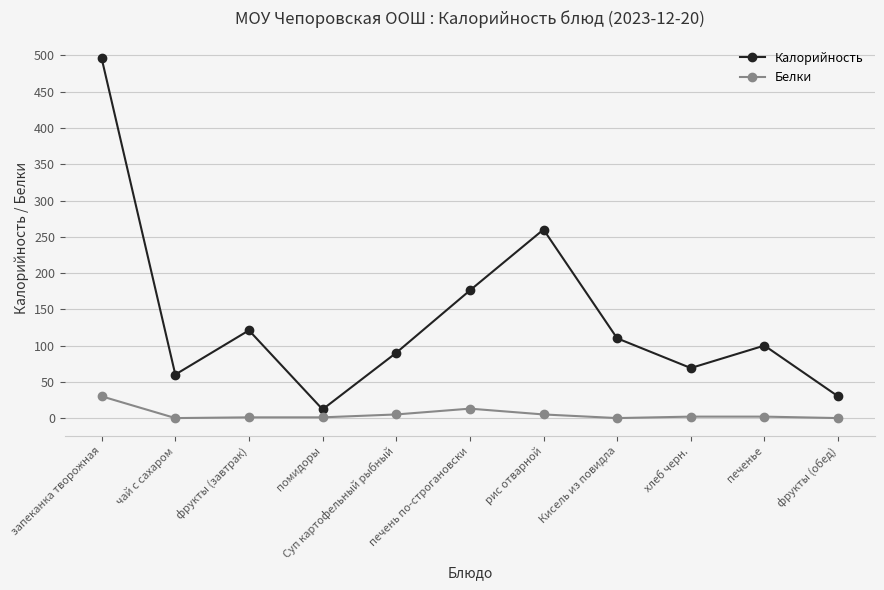

In Калорийность, how many points are higher than both neighbors (excluding endpoints)?

3